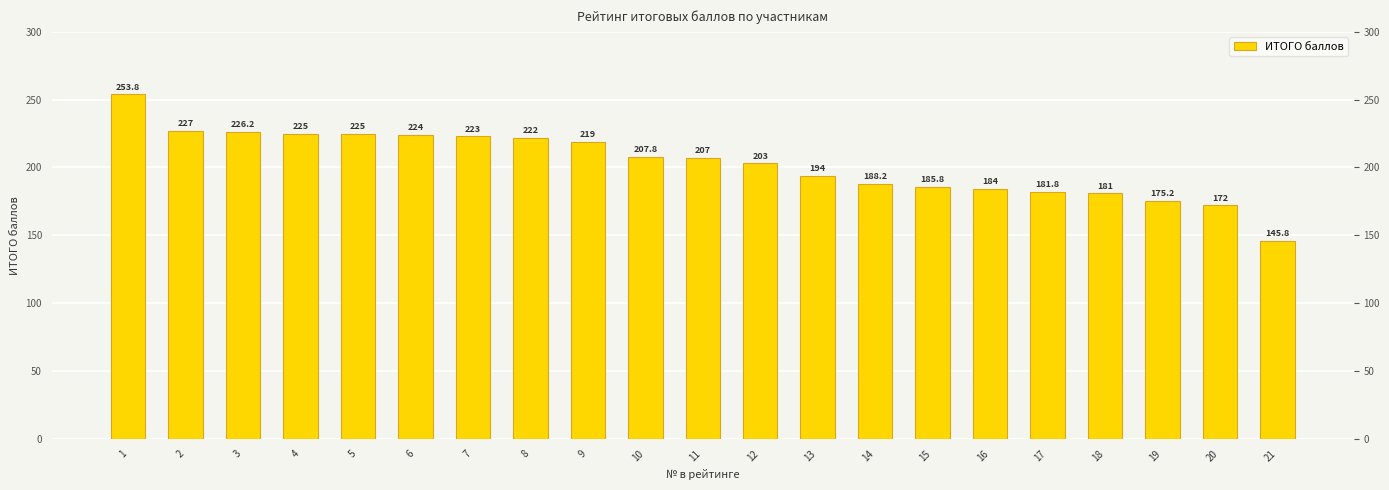

What is the difference between the maximum and second lowest values?

81.8